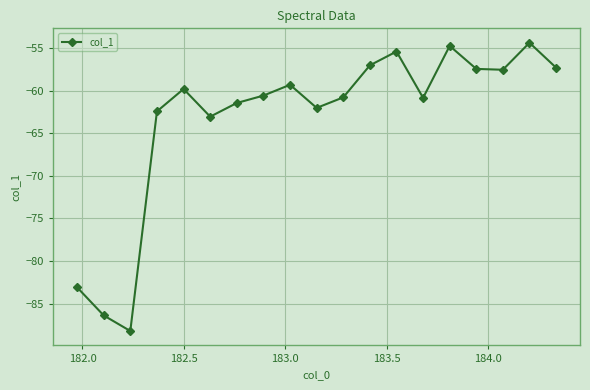

How many interior local peaks (higher than both neighbors) does the data have?

5